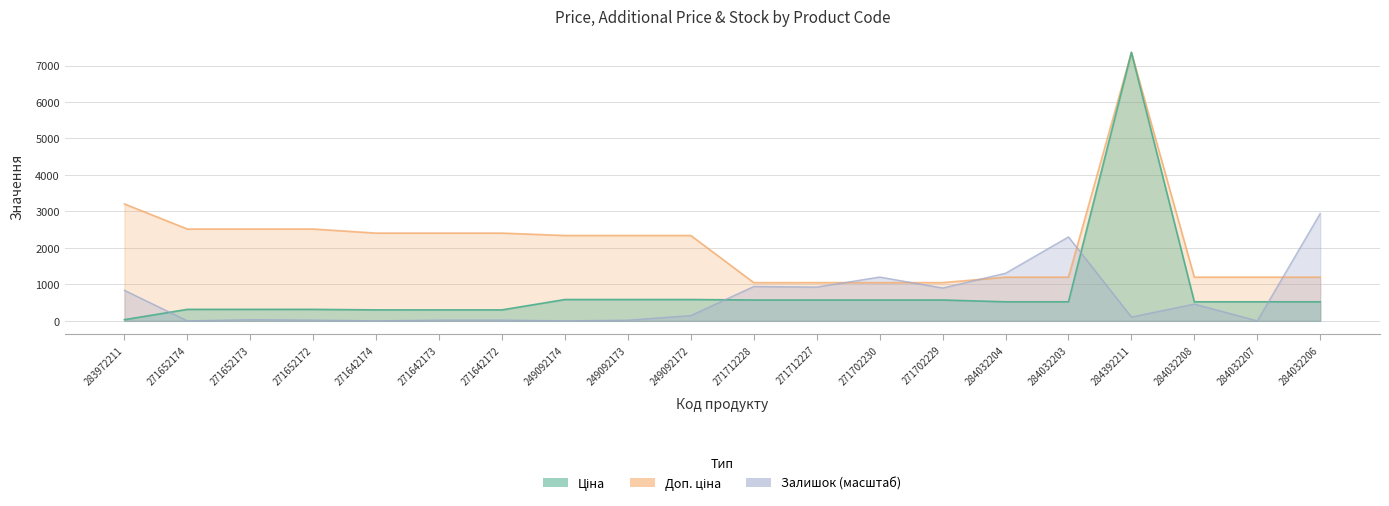

What is the spread (max minus min) of values at 271712228?

476.5